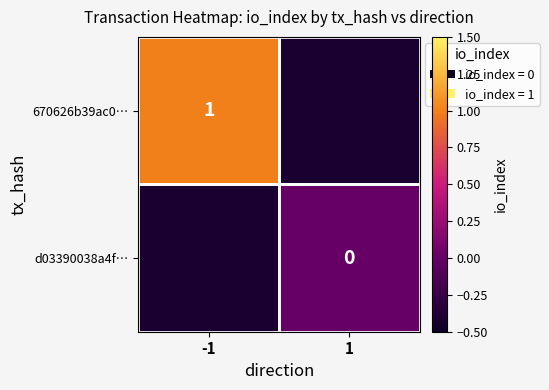

True or false: 670626b39ac0… has a value of 1 at -1.

True